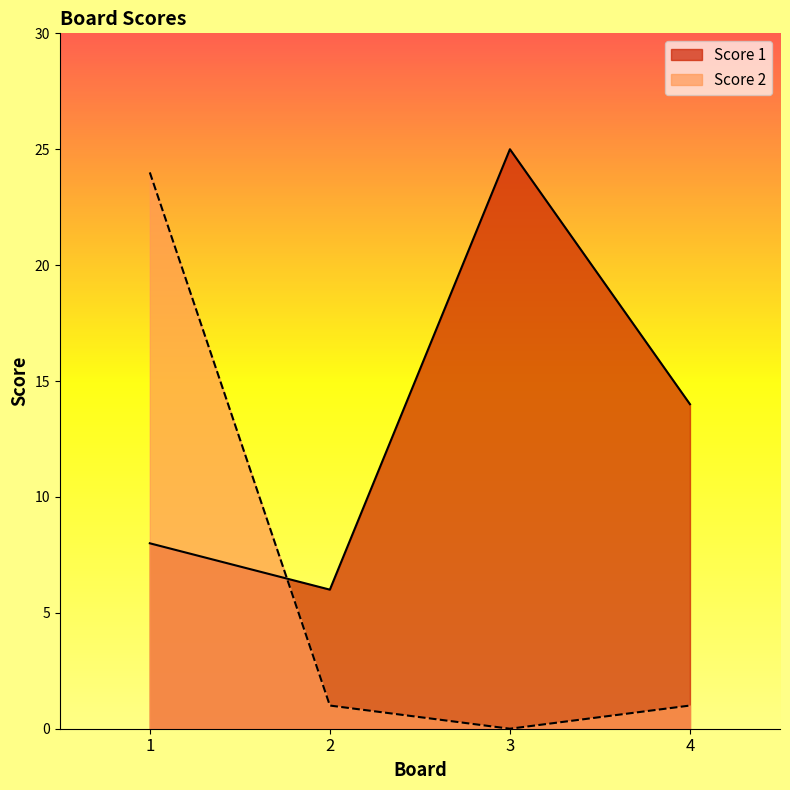

Reading left to right, what are all the values shown in this chart?

Score 1: 1=8	2=6	3=25	4=14
Score 2: 1=24	2=1	3=0	4=1